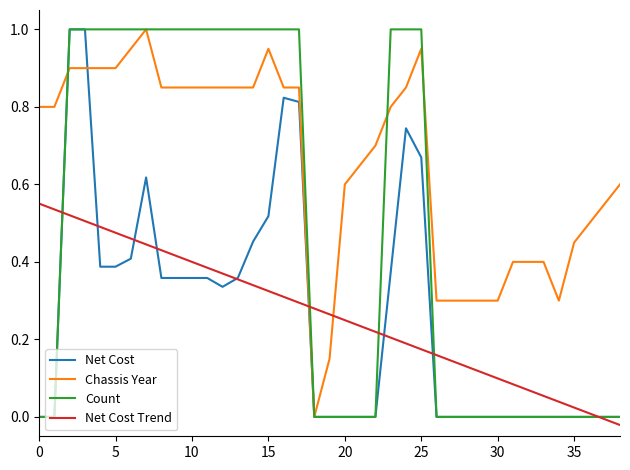

Which series has the largest total across all categories?

Chassis Year